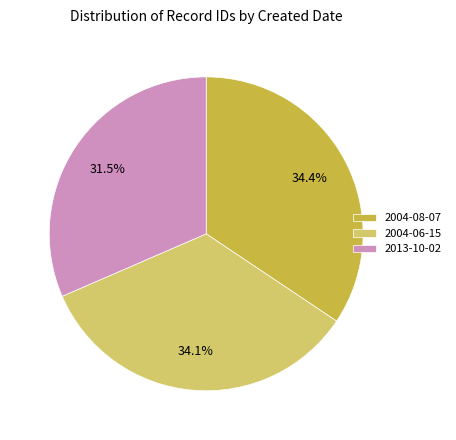

How many slices are in this pie chart?

3